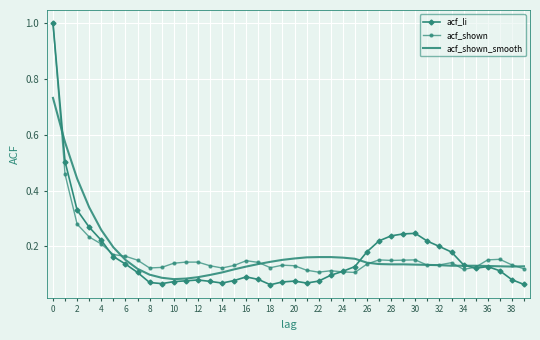

What is the maximum value shown in the chart?

1.0